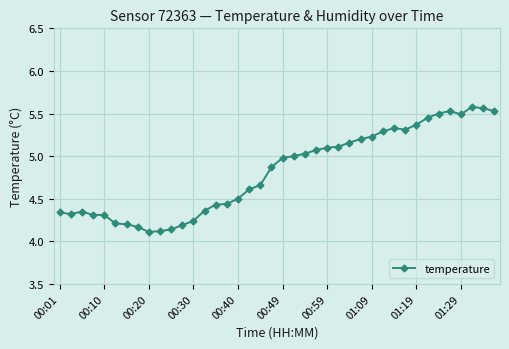

True or false: the data has more than 2 interior local peaks.

True